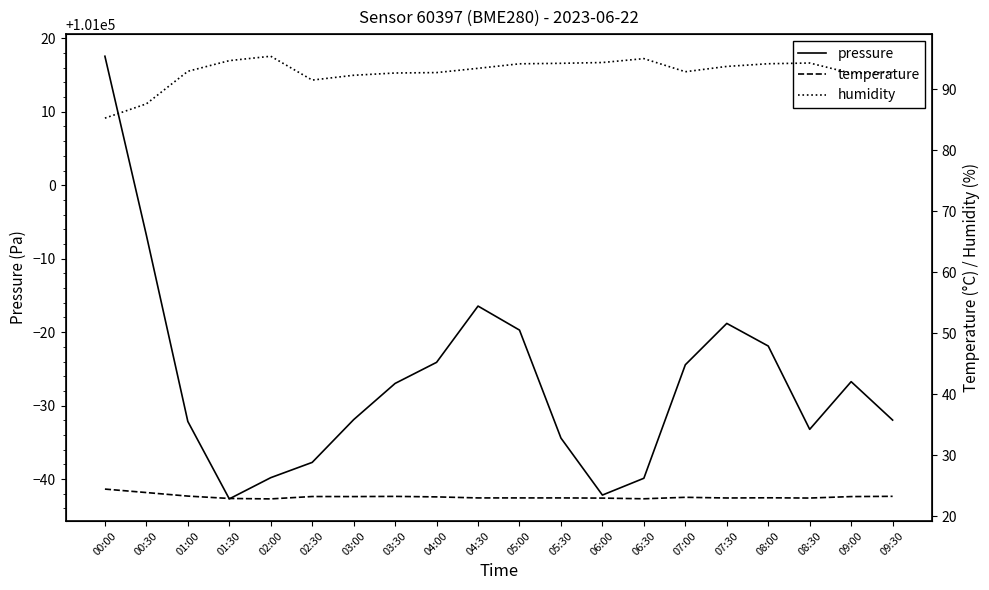

What is the difference between the humidity values at 00:30 and 08:00?

6.6